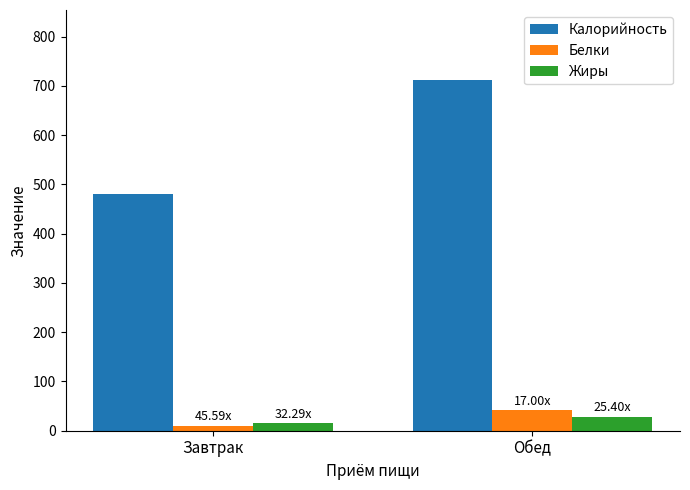

What is the total value across all series at Обед?

781.7